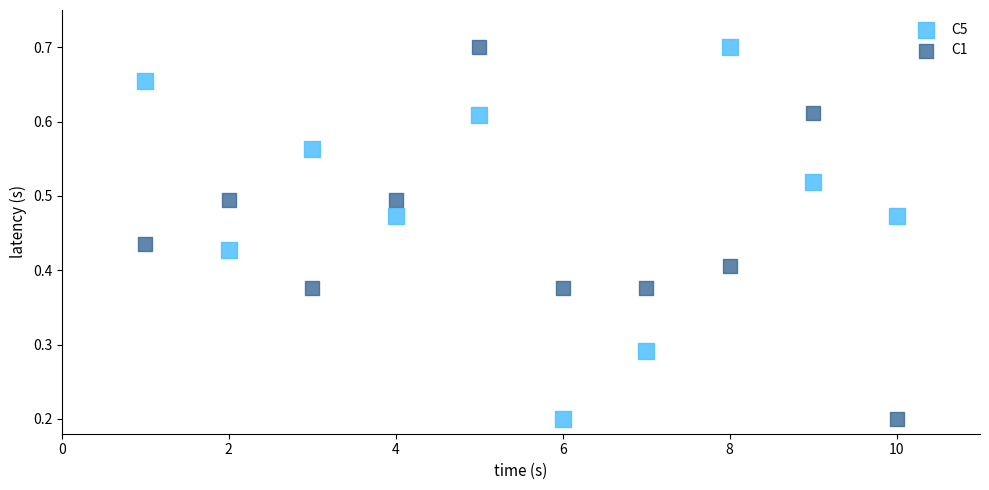

Across all data points, what is the range of X values (max minus min)?

9.0